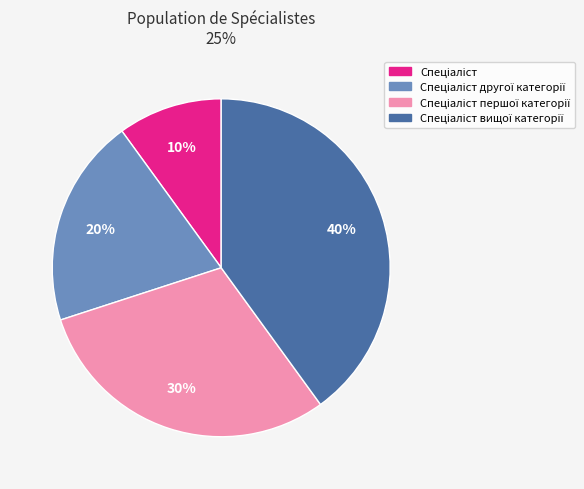

Is there any slice that represents more than half of the pie?

No